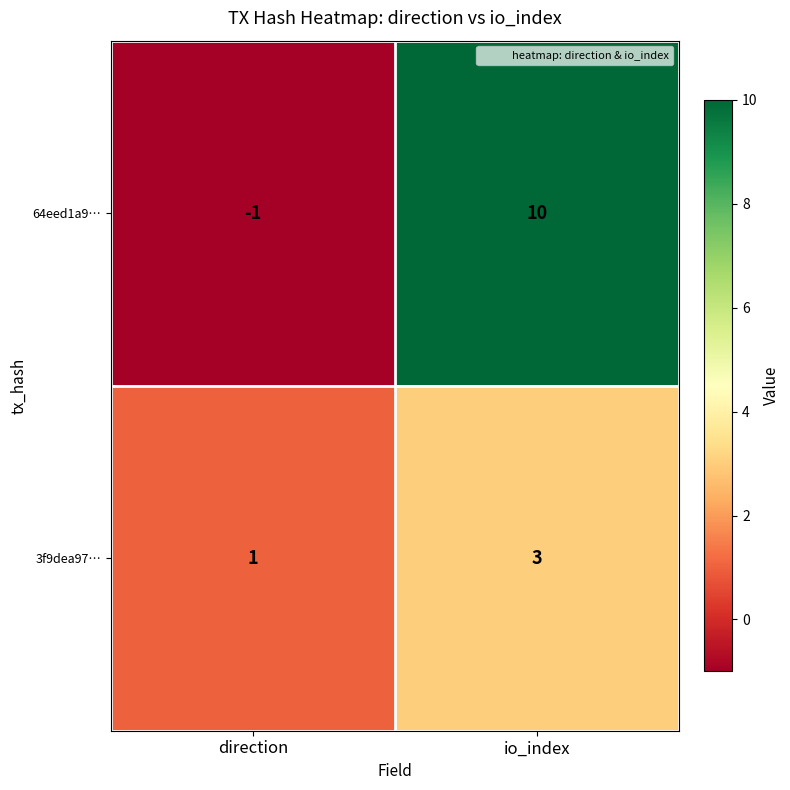

Reading left to right, transcribe all the data shown in this chart.

64eed1a9…: -1	10
3f9dea97…: 1	3